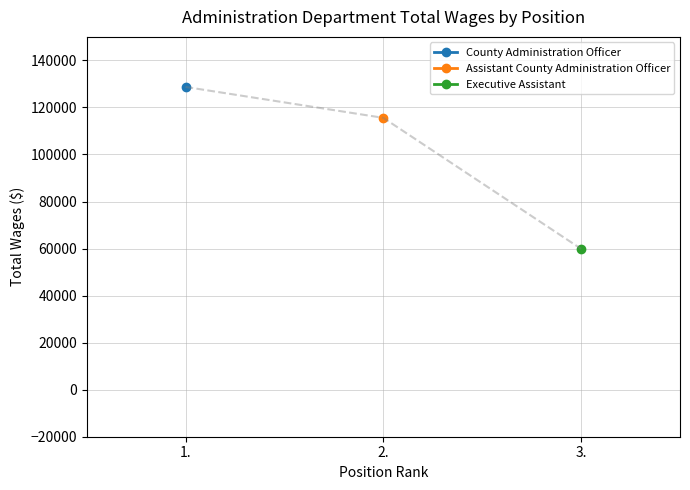

What is the difference between the maximum and minimum values?

68844